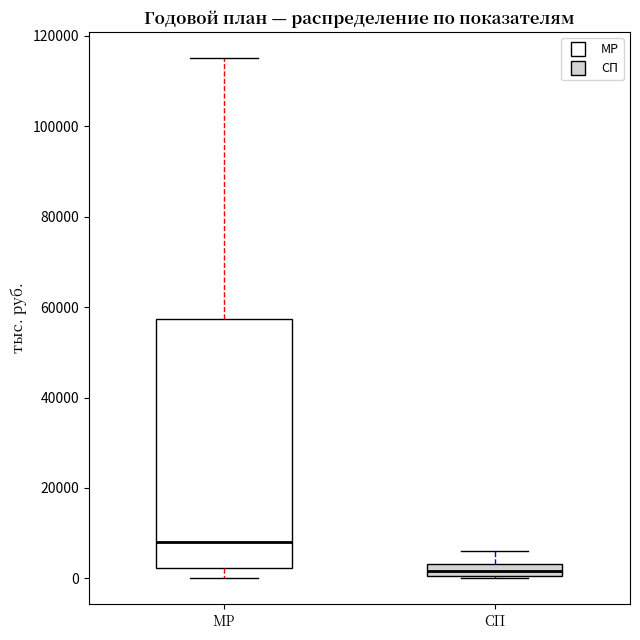

Where does the median line of the box for МР sit on the y-axis? The values are not printed on the chart, so give them approximately, as read against the axis.

8000